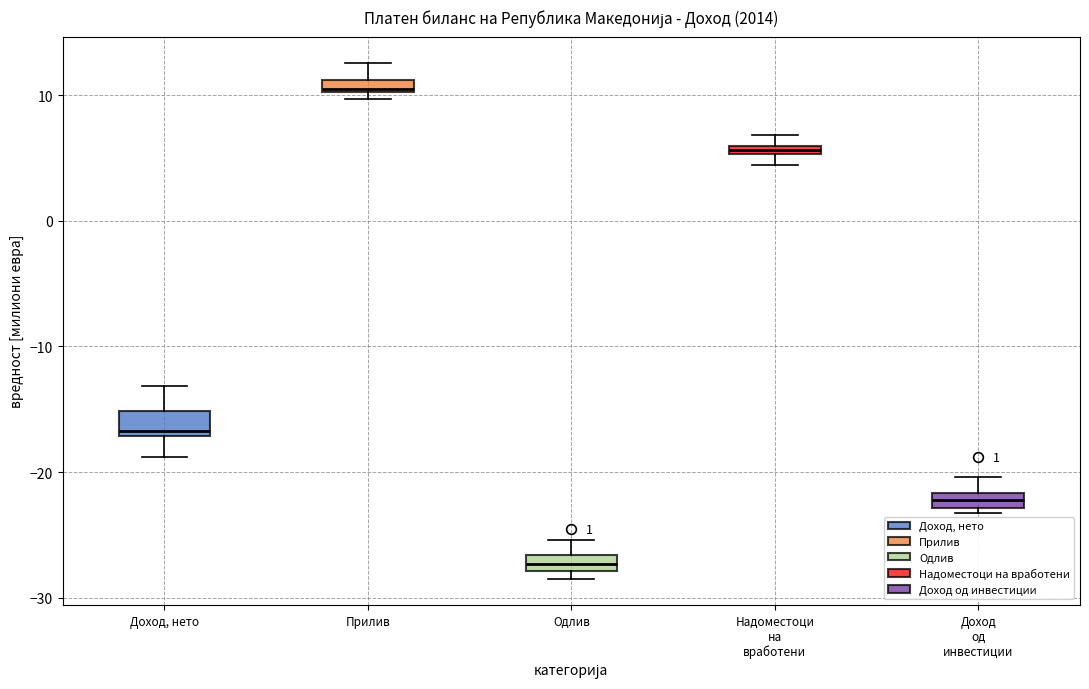

Where is the lower edge of the box for Одлив on the y-axis? The values are not printed on the chart, so give them approximately, as read against the axis.

-28